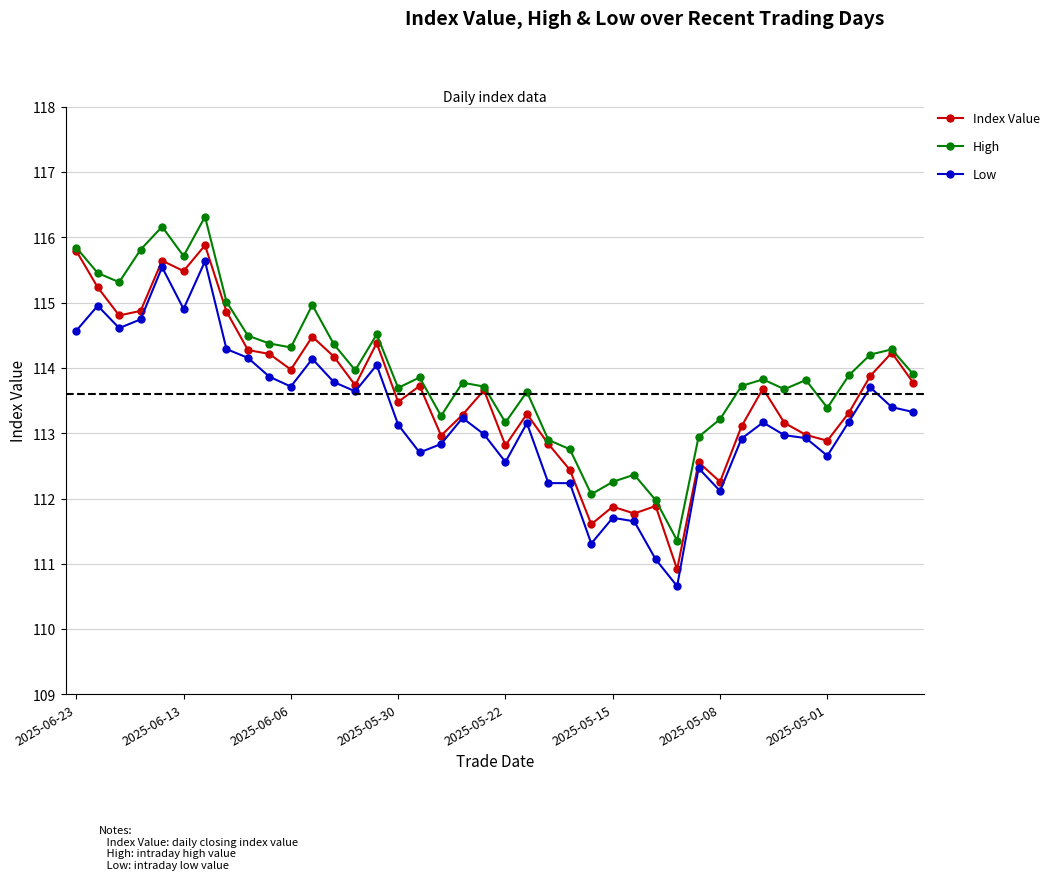

Rank the series by their average value, from lowest to highest.

Low, Index Value, High